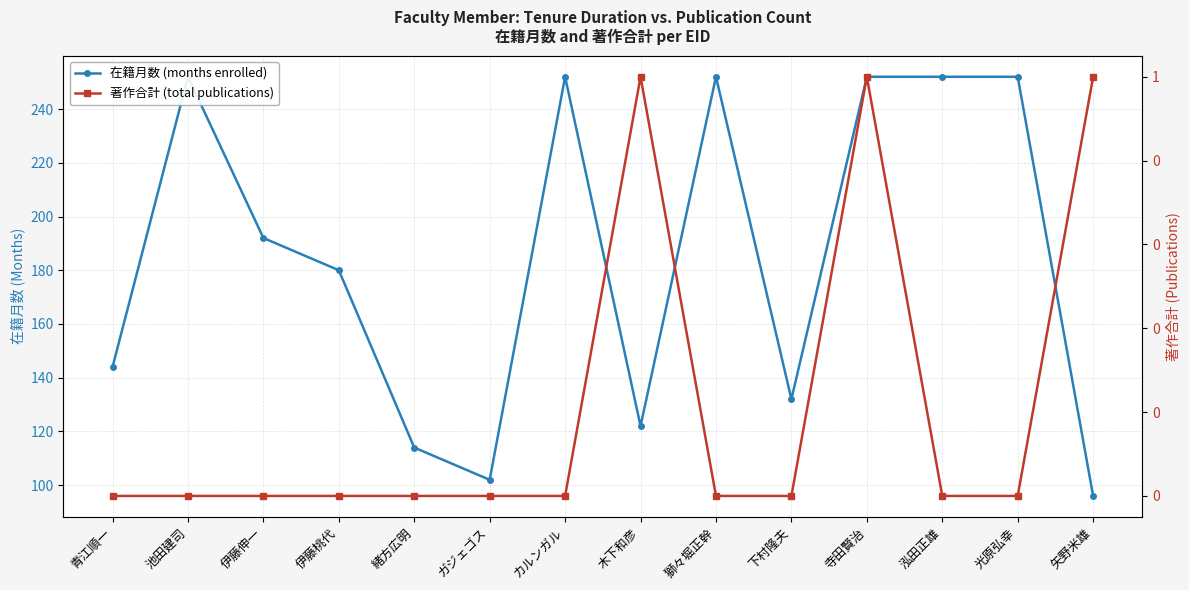

What is the label of the 9th point from the left?

獅々堀正幹